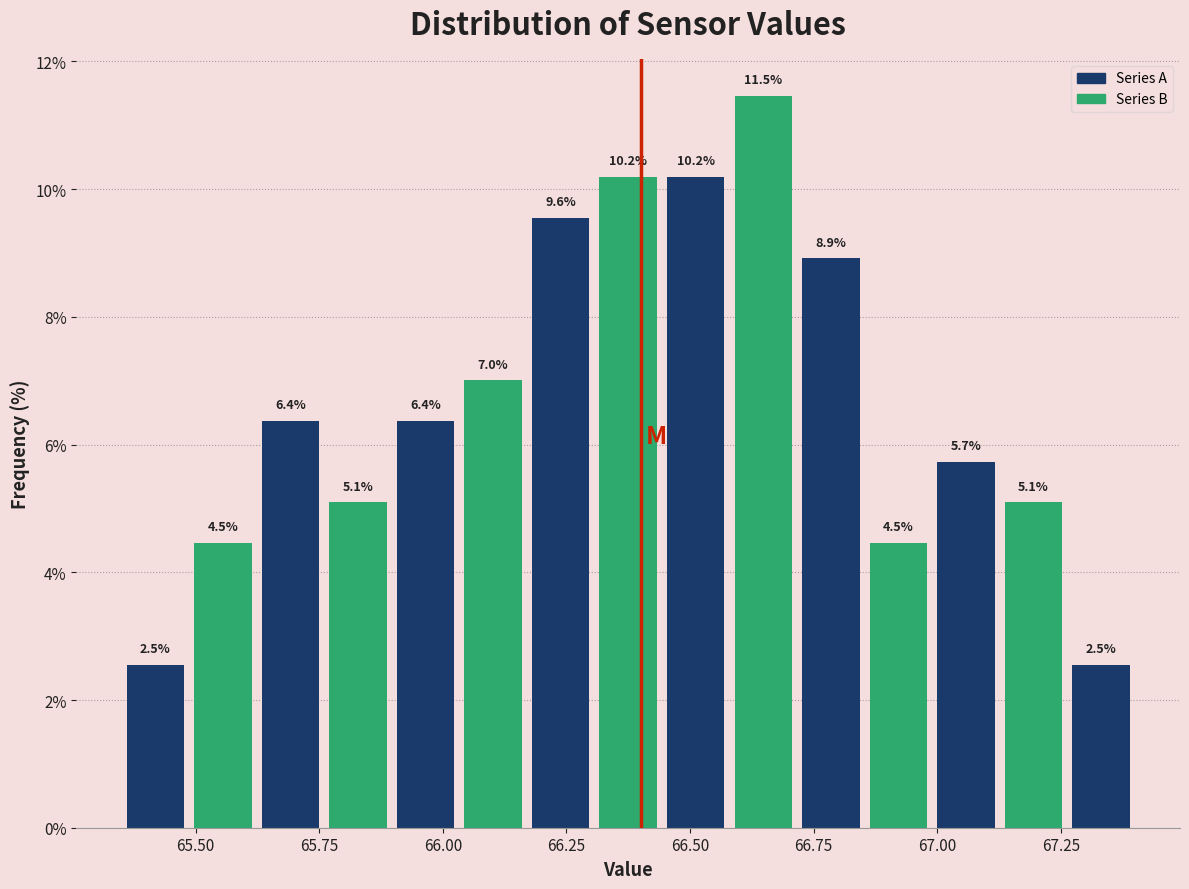

Read against the x-axis, roughly where is the centre of the tallest bar?

66.65